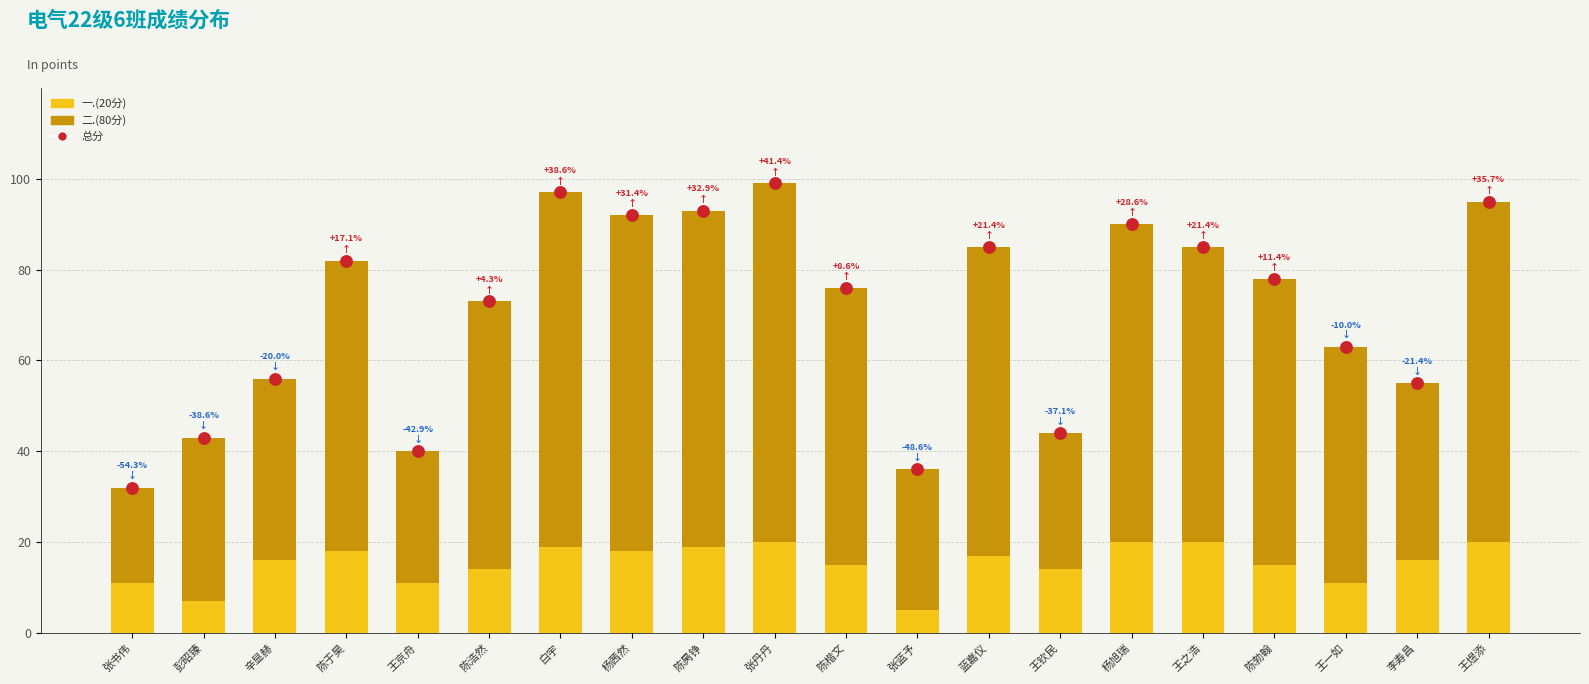

Which series contains the highest Y value?

总分